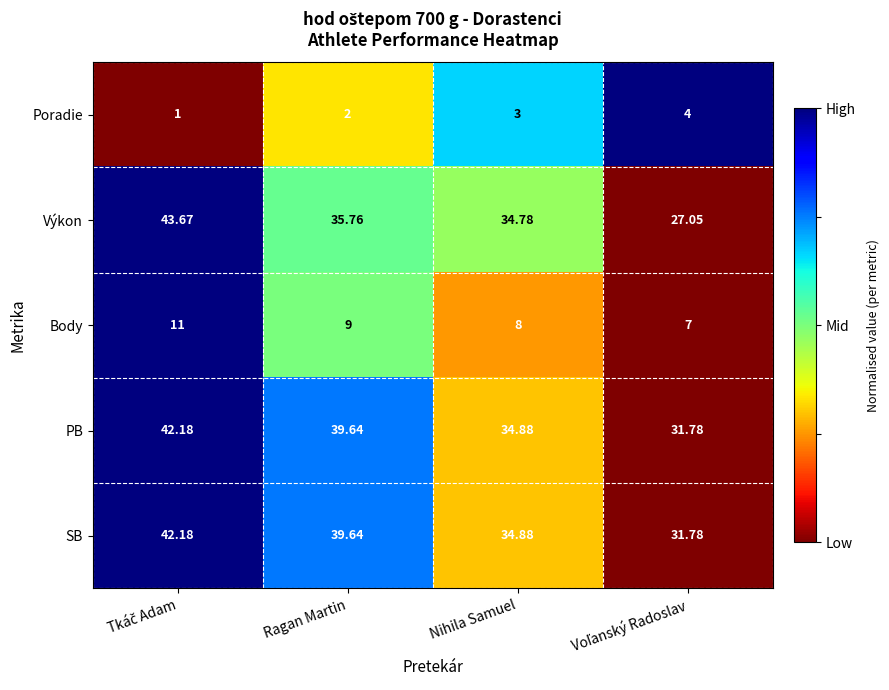

How many series are shown in this chart?

5